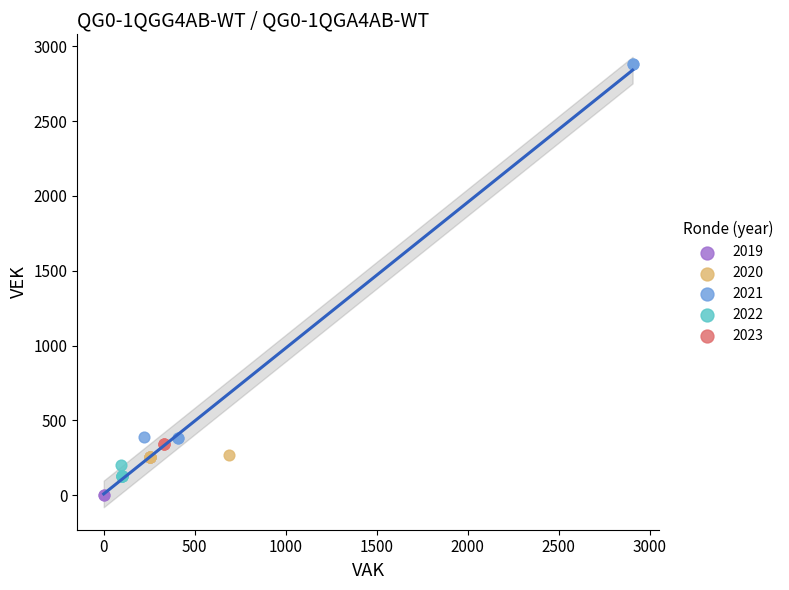

What are all the series names shown in the legend?

2019, 2020, 2021, 2022, 2023